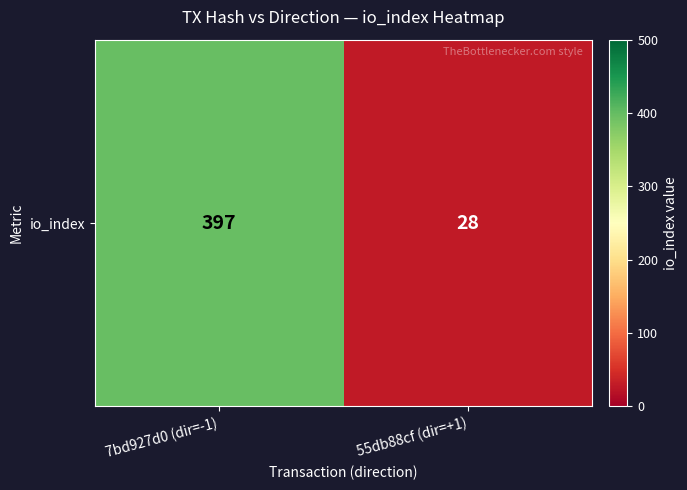

Rank the categories by value from lowest to highest.

55db88cf (dir=+1), 7bd927d0 (dir=-1)